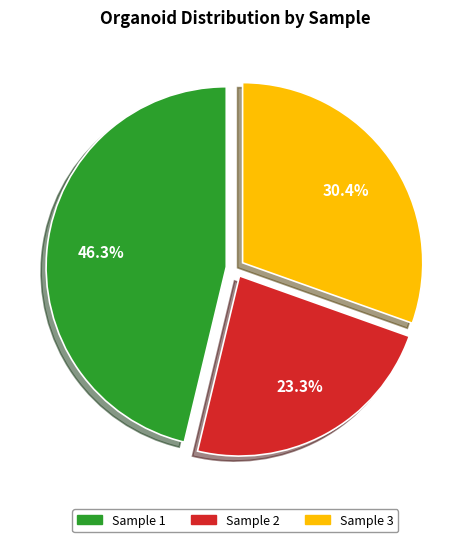

Combined, what portion of the pie is Sample 2 and Sample 3?

53.7%